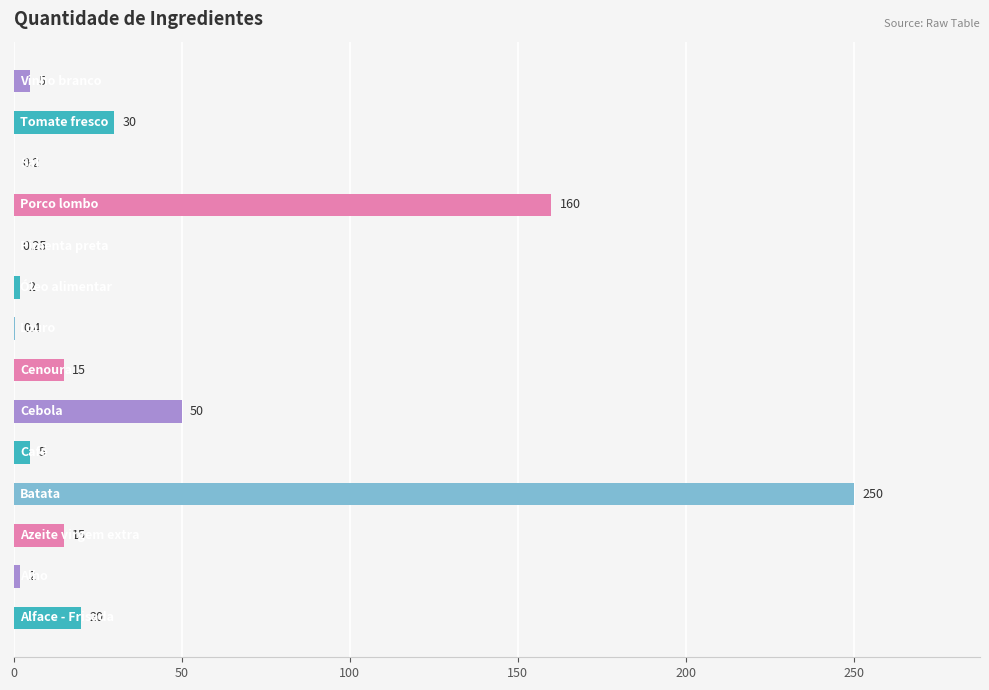

Are the bars horizontal?

Yes